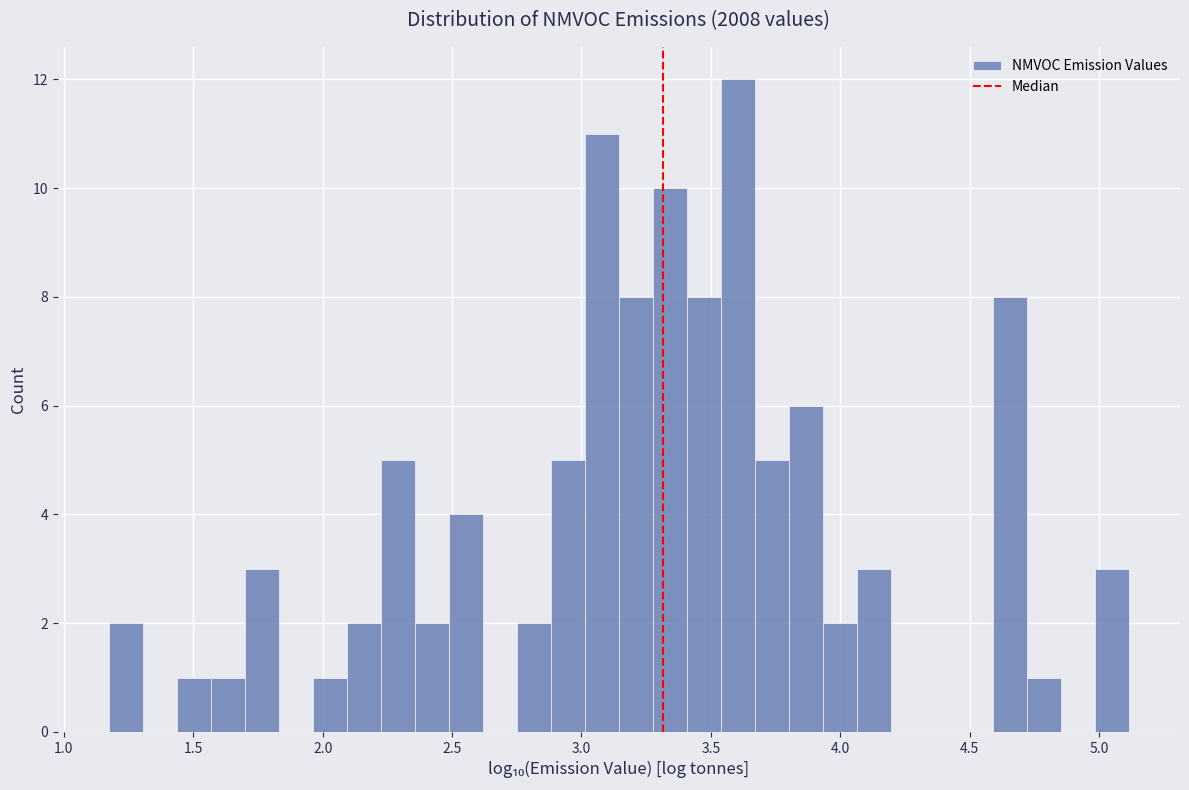

Read against the x-axis, roughly where is the centre of the tallest bar?

3.60